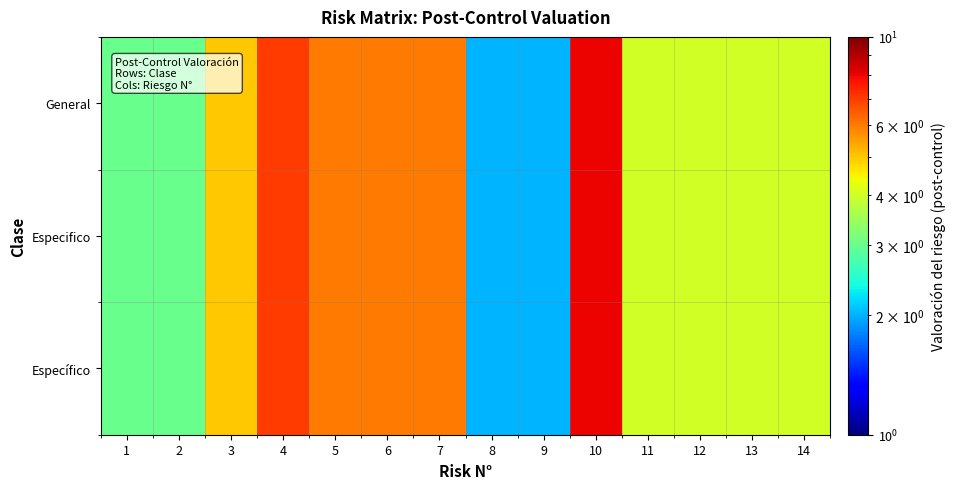

Reading right to left, extract all data points from this chart.

General: 14=4	13=4	12=4	11=4	10=8	9=2	8=2	7=6	6=6	5=6	4=7	3=5	2=3	1=3
Especifico: 14=4	13=4	12=4	11=4	10=8	9=2	8=2	7=6	6=6	5=6	4=7	3=5	2=3	1=3
Específico: 14=4	13=4	12=4	11=4	10=8	9=2	8=2	7=6	6=6	5=6	4=7	3=5	2=3	1=3